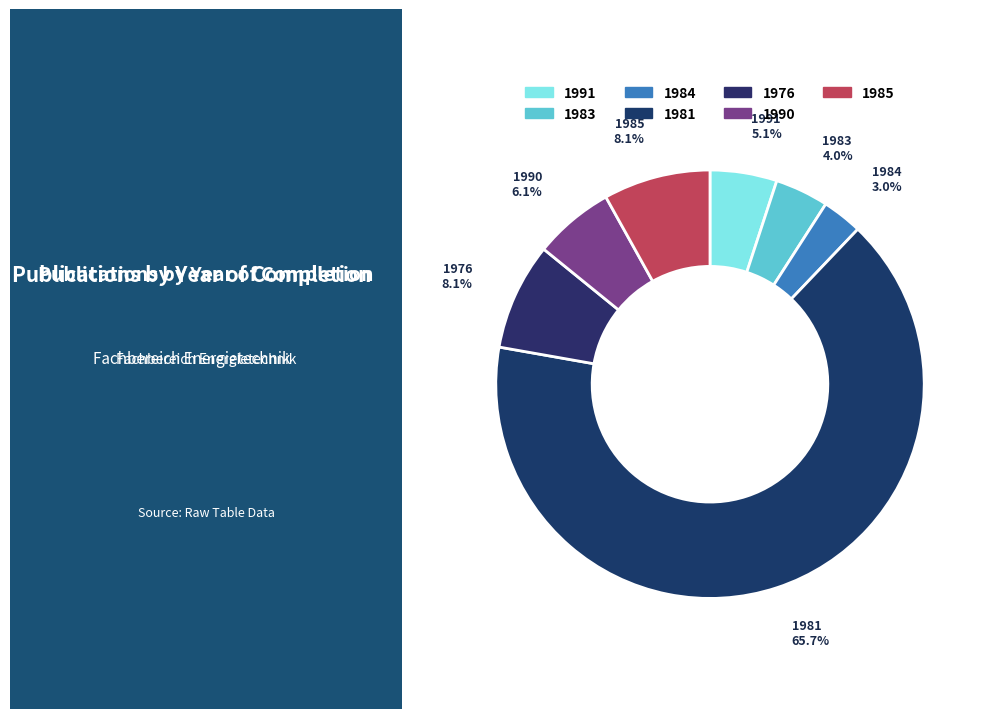

What percentage is the 1981 slice, to the nearest percent?

66%